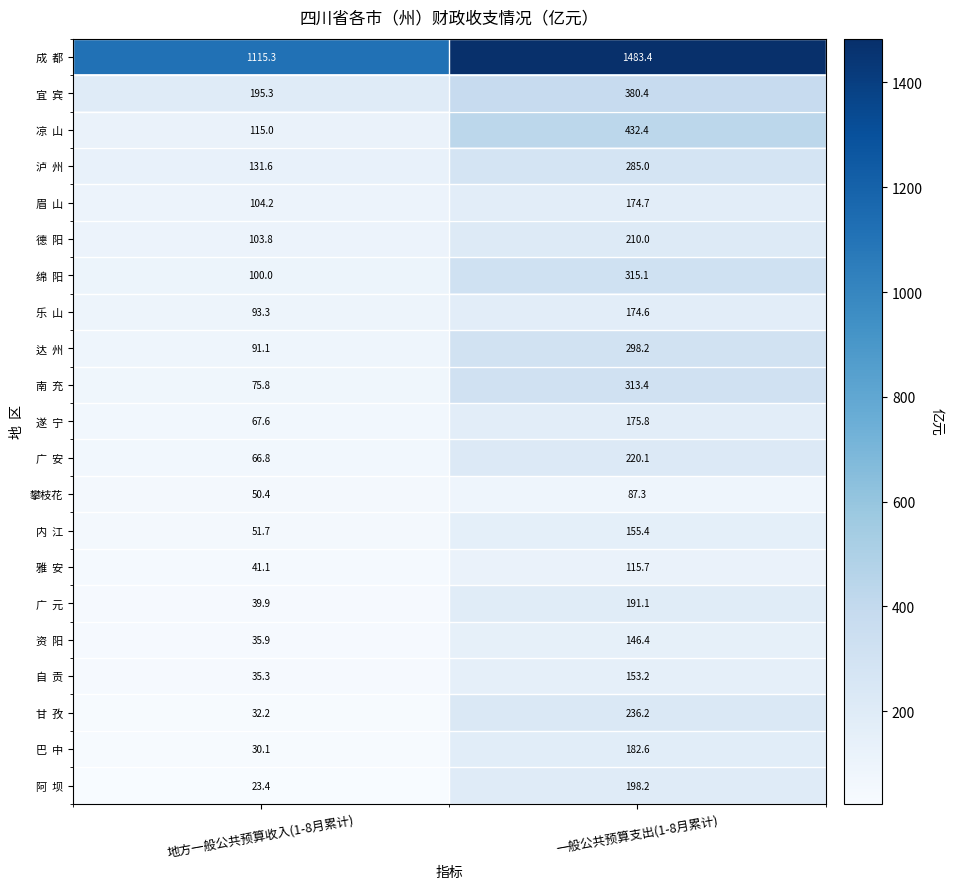

At which category is the sum across all series the highest?

一般公共预算支出(1-8月累计)